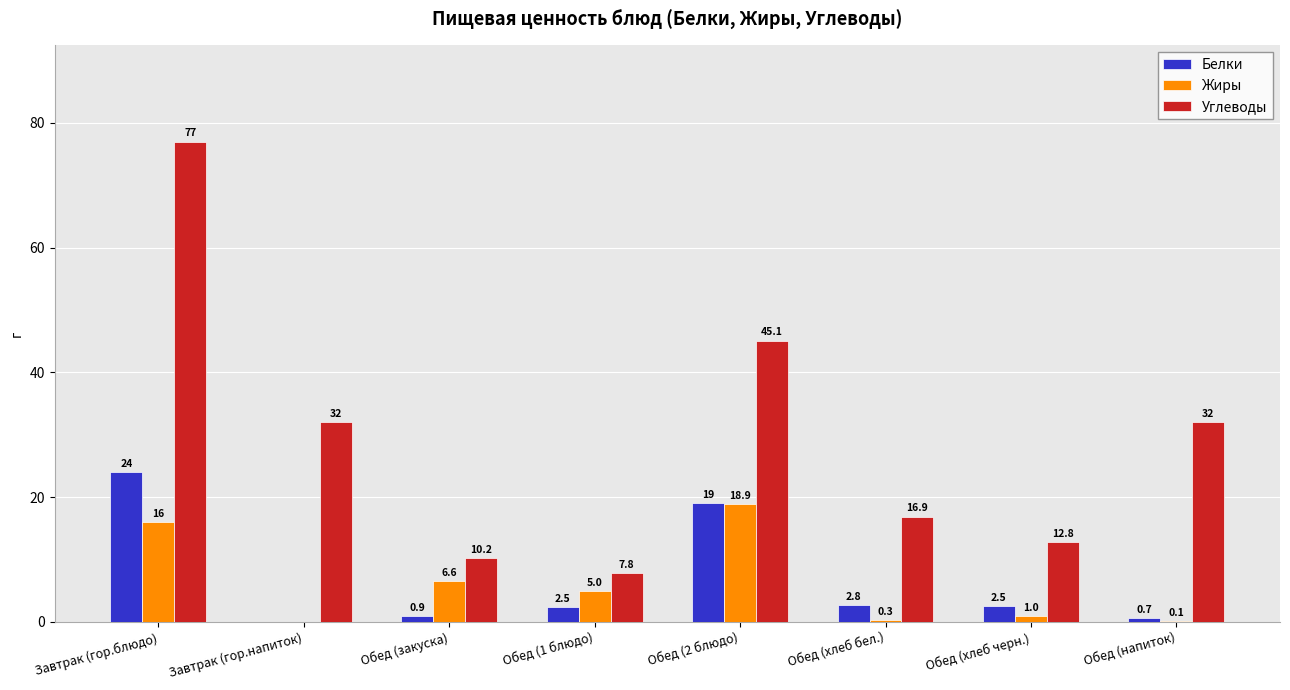

Does the chart contain stacked bars?

No